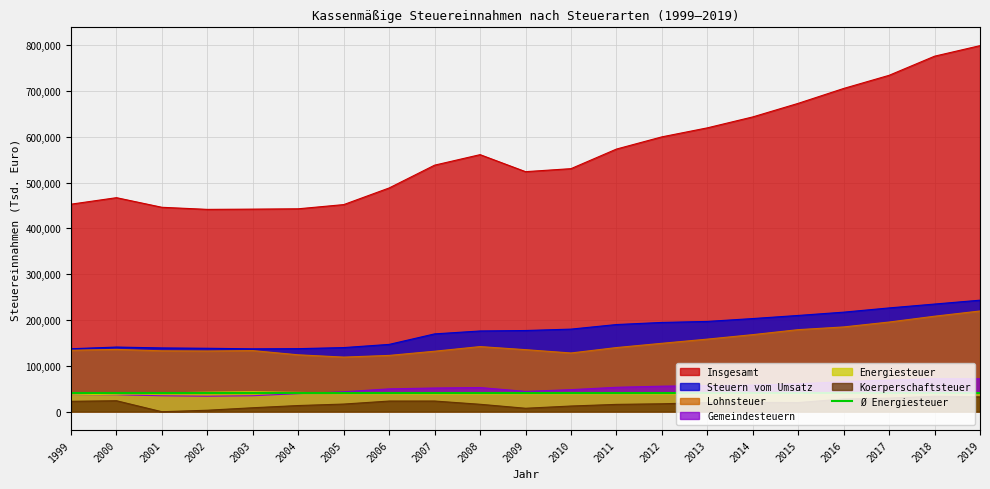

What is the sum of the Koerperschaftsteuer values at 2000 and 2013?

43082.4